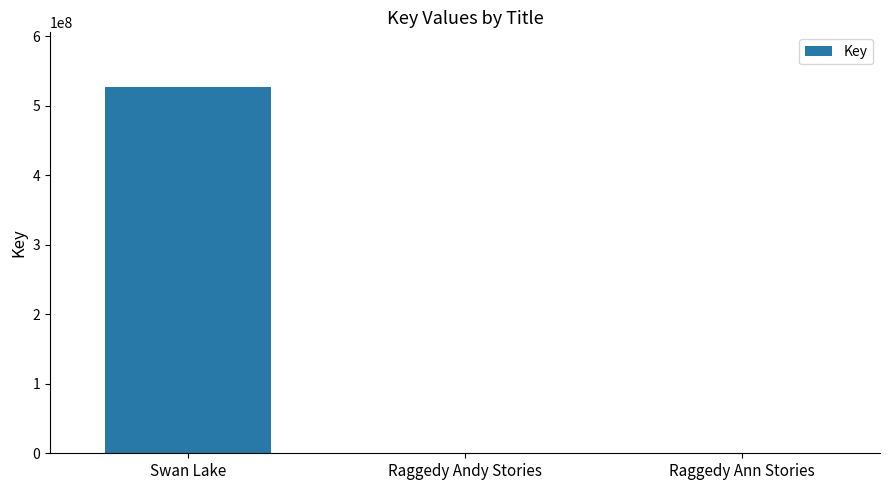

What is the approximate value at Raggedy Andy Stories?

314852